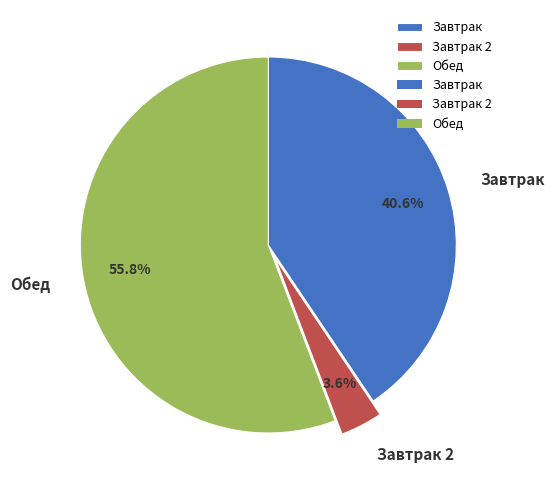

Is there any slice that represents more than half of the pie?

Yes